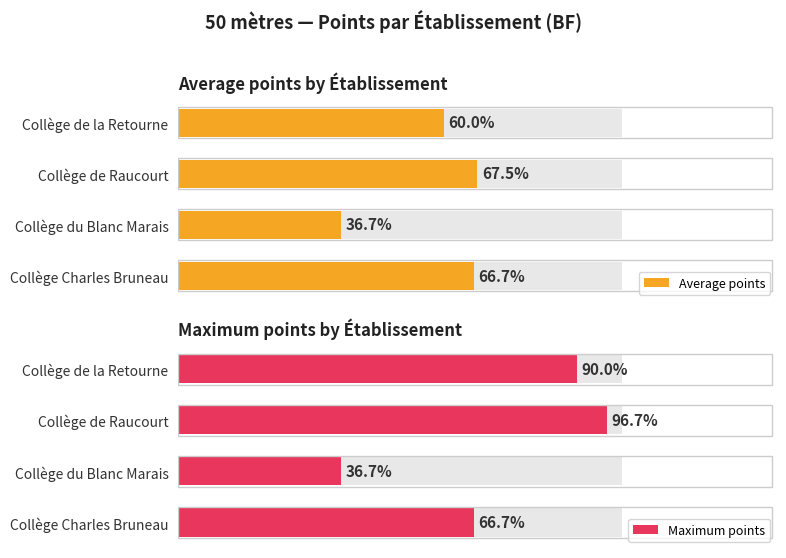

Where is Maximum points nearest to the value 20?

Collège Charles Bruneau